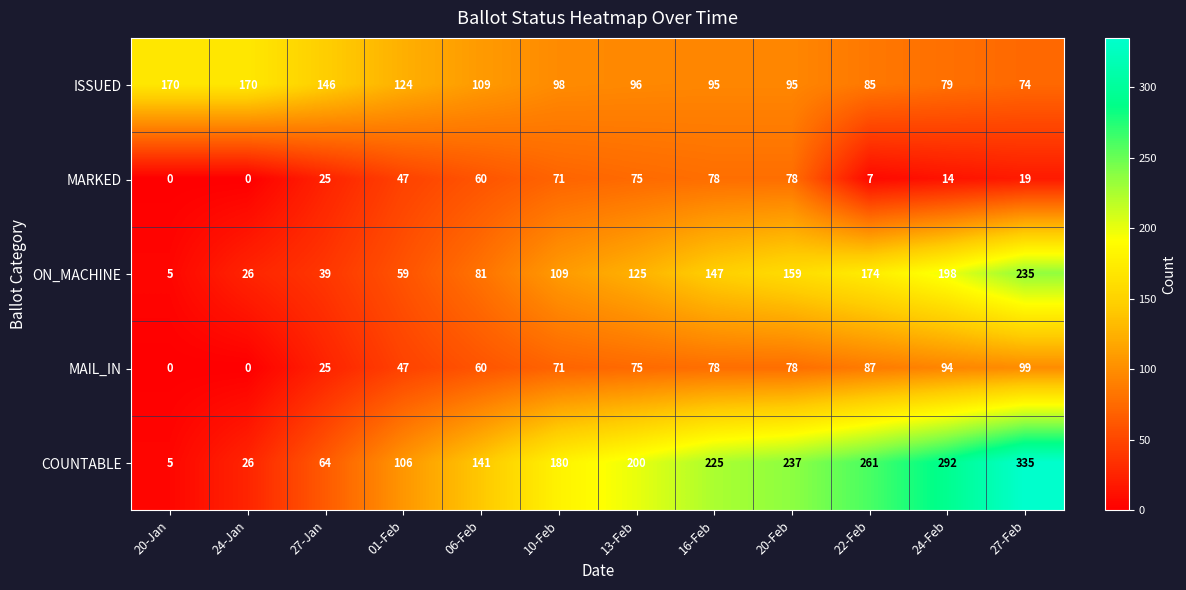

At how many categories does at least one series exceed 127?

11